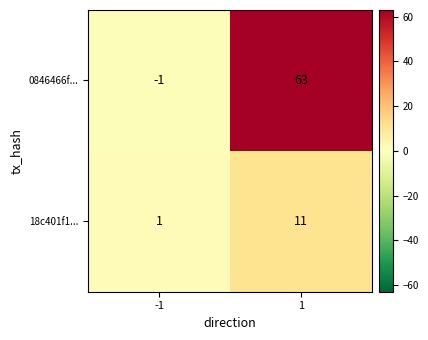

At how many categories does at least one series exceed 2?

1